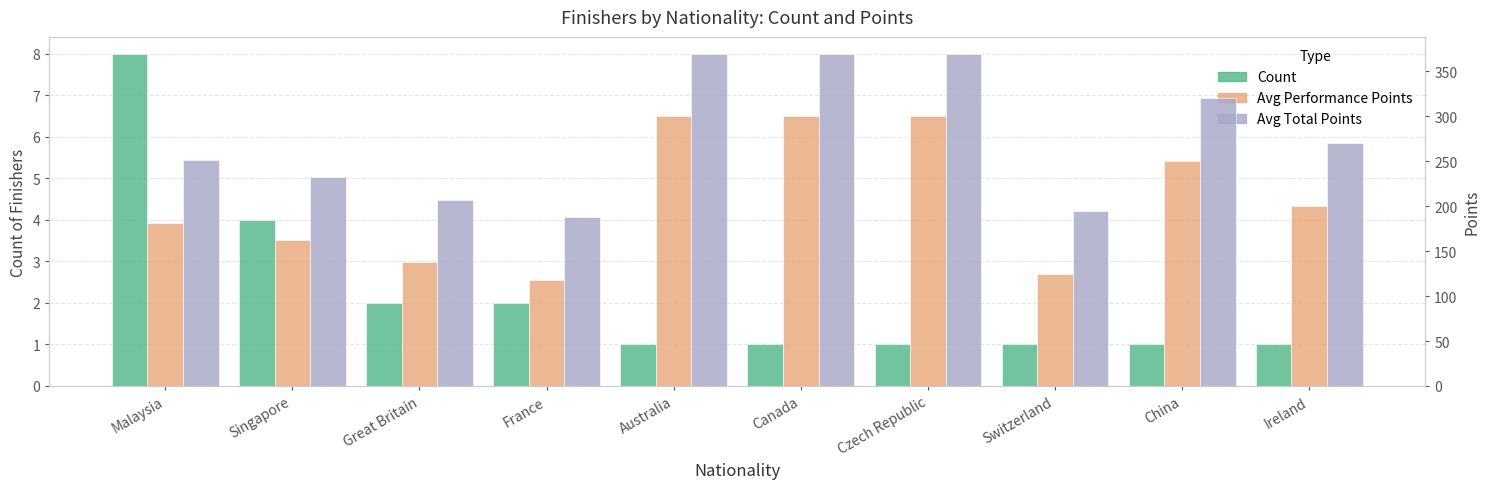

Which category has the highest value across all series?

Australia